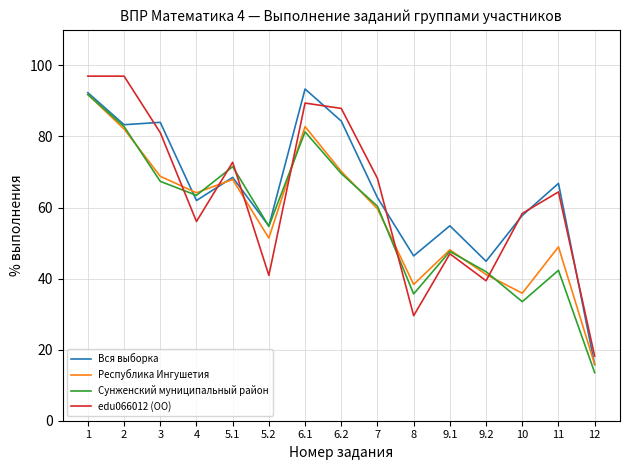

What position from the left is 8?

10